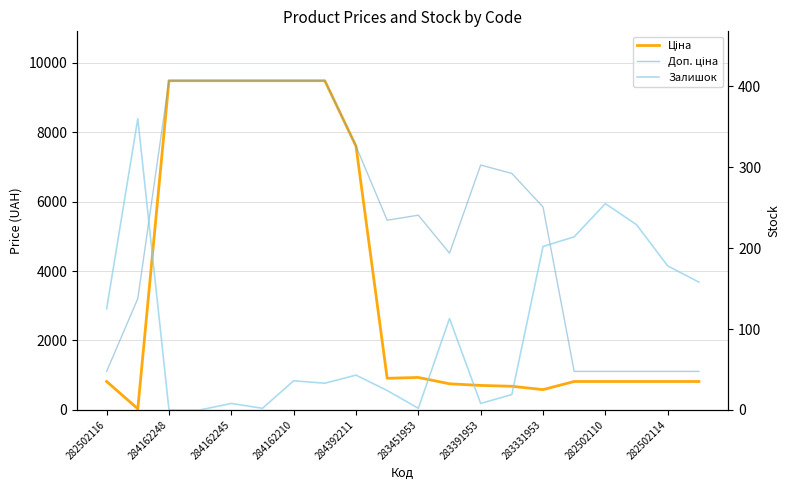

True or false: Ціна and Доп. ціна intersect in this chart.

False